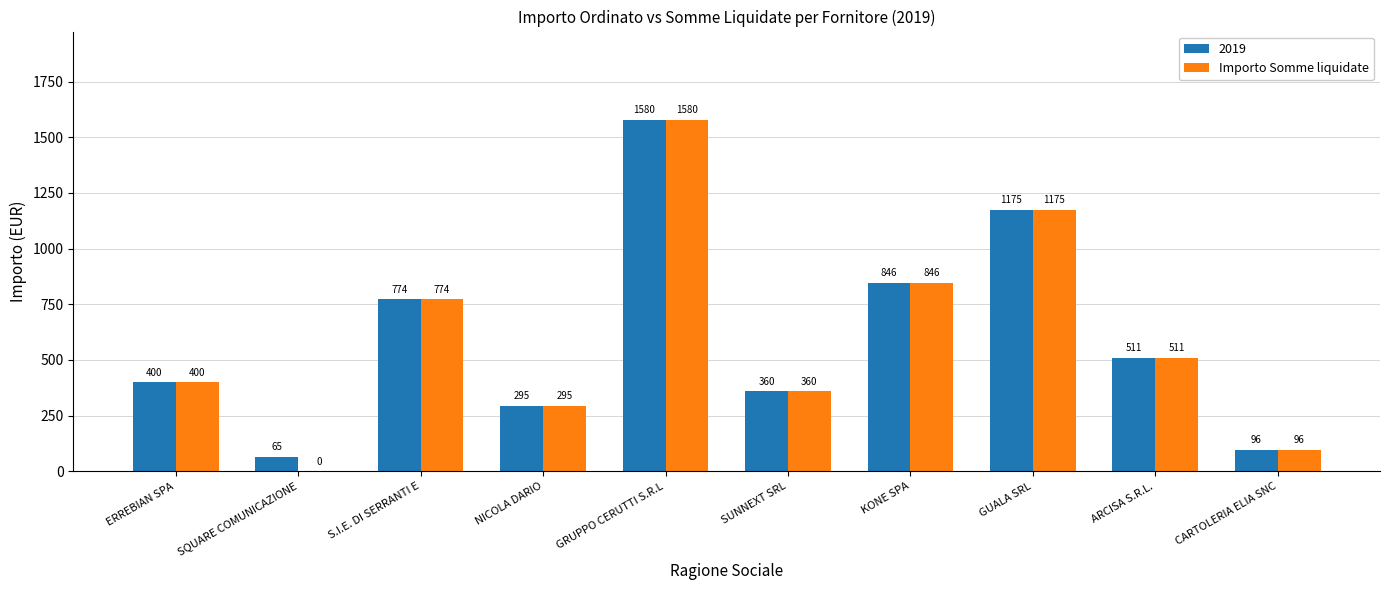

The Importo Somme liquidate series shows 96.0 at CARTOLERIA ELIA SNC. True or false?

True